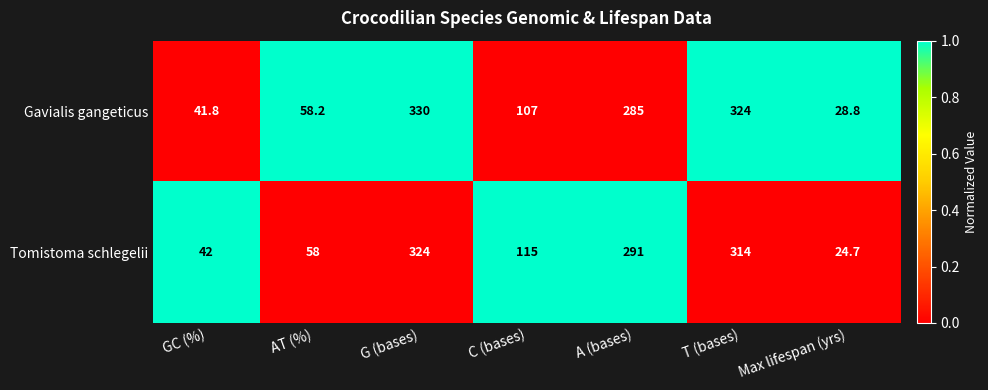

What is the difference between the Tomistoma schlegelii values at C (bases) and GC (%)?

73.0